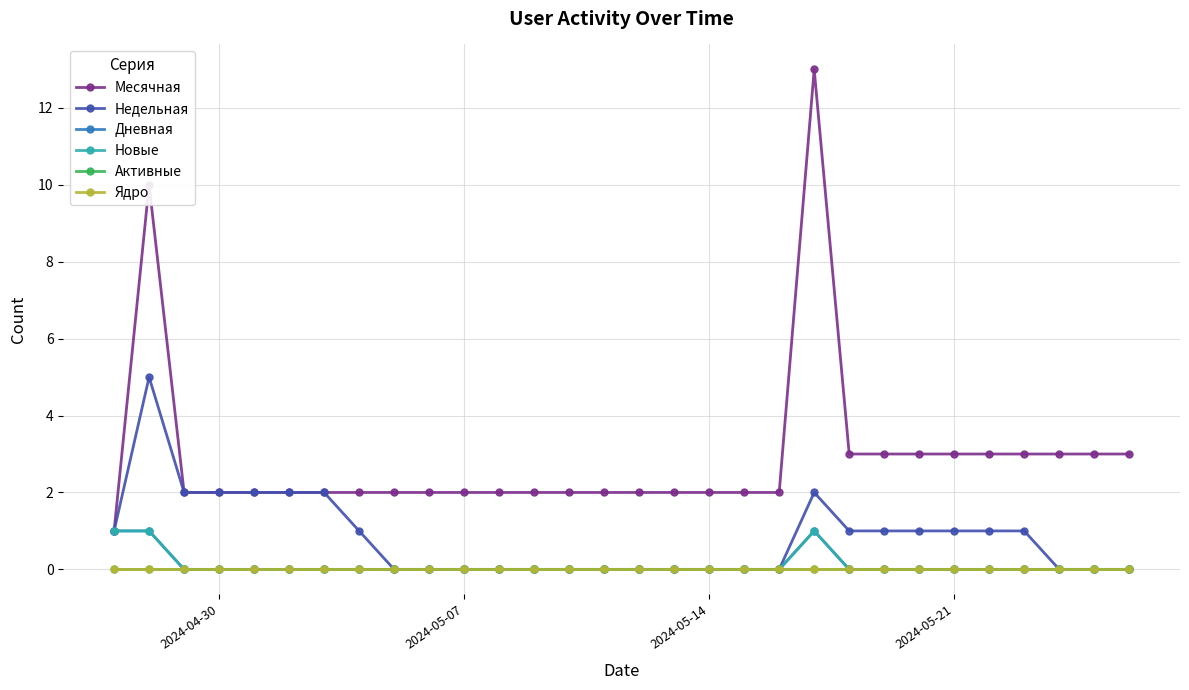

What is the value of the Месячная point at the 10th from the left?

2